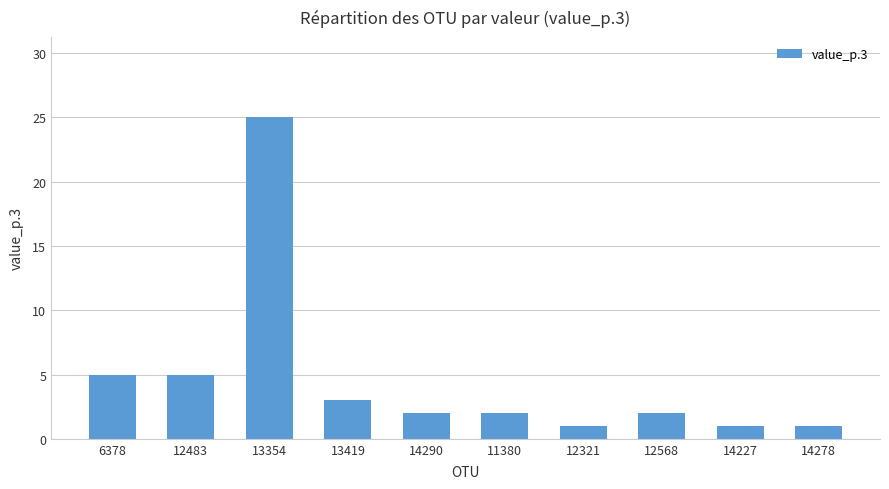

Reading left to right, transcribe all the data shown in this chart.

6378=5	12483=5	13354=25	13419=3	14290=2	11380=2	12321=1	12568=2	14227=1	14278=1